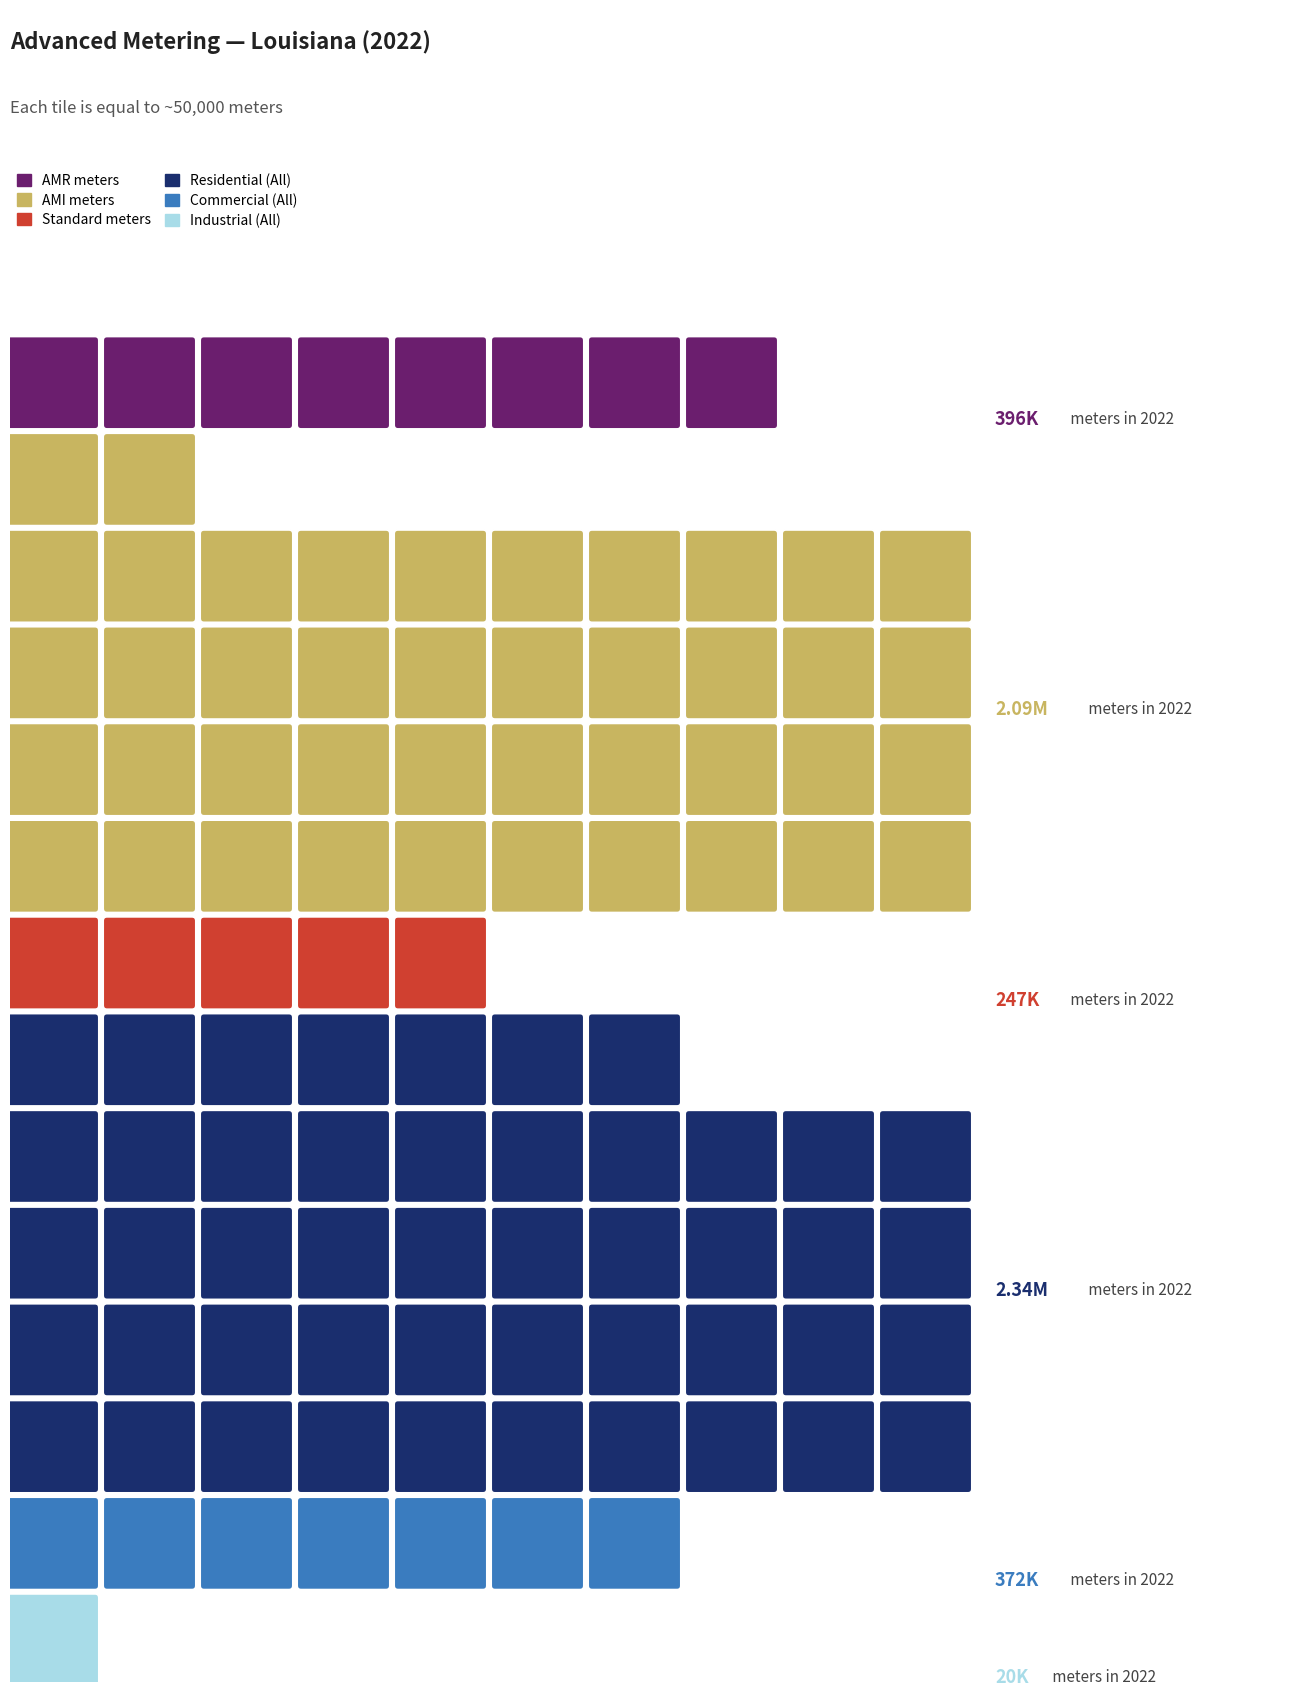

Is it true that Residential (All) equals 2341496 at 2022?

True